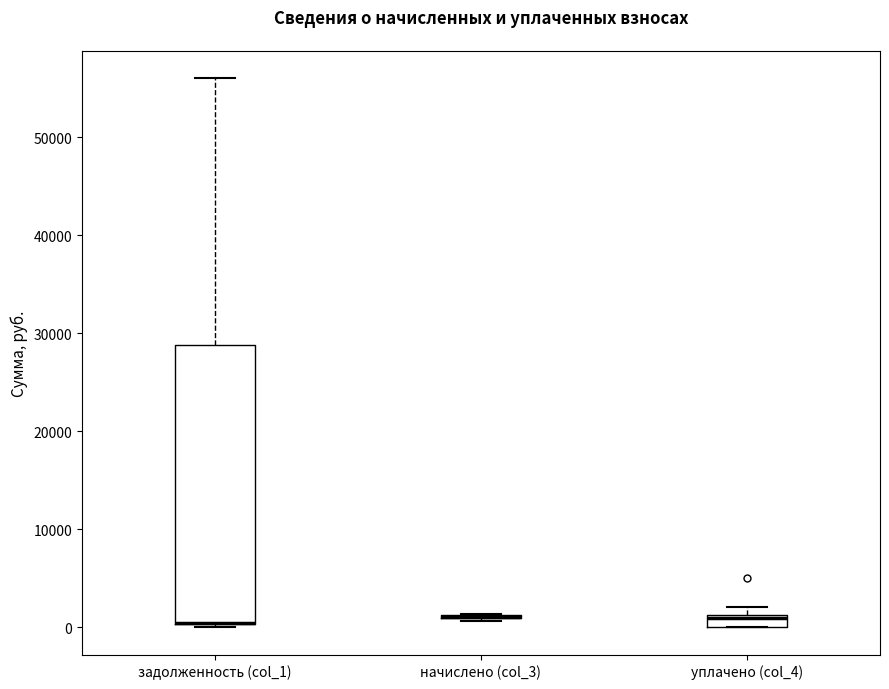

Where is the upper edge of the box for уплачено (col_4) on the y-axis? The values are not printed on the chart, so give them approximately, as read against the axis.

1000